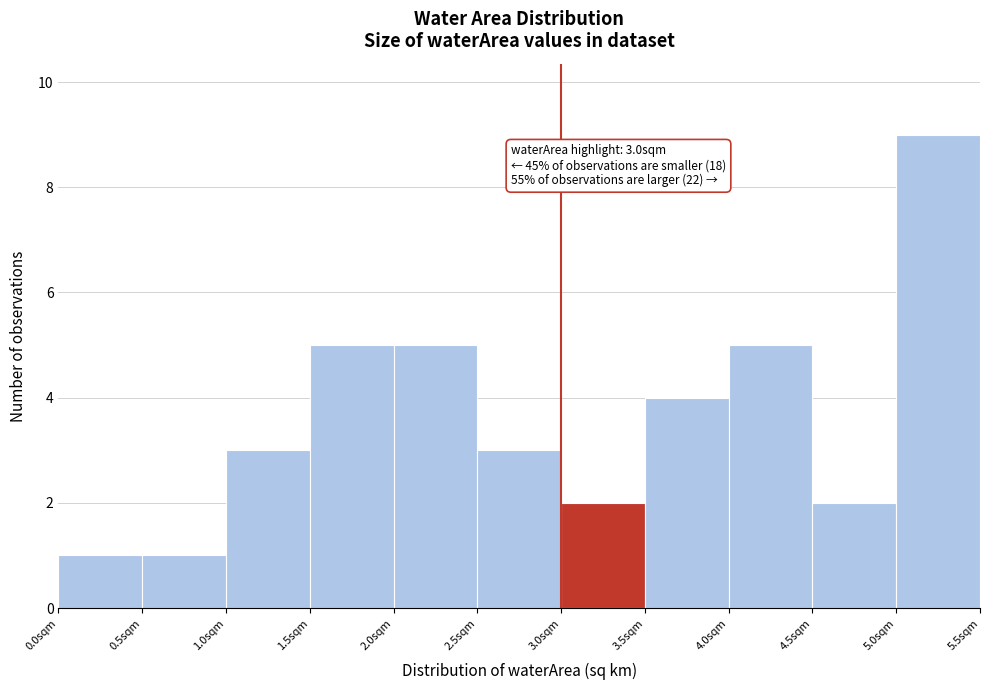

Which range on the x-axis has the tallest bar?

5.0 to 5.5